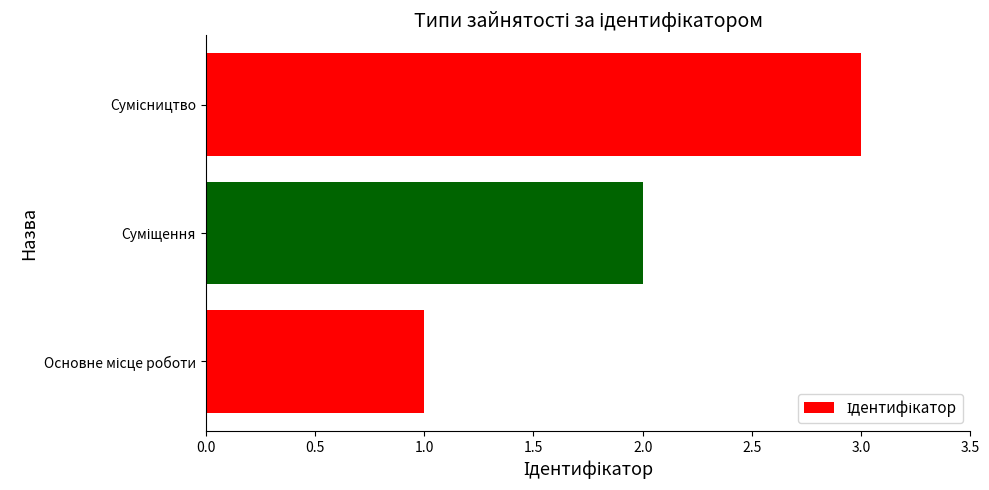

What is the sum of all values?

6